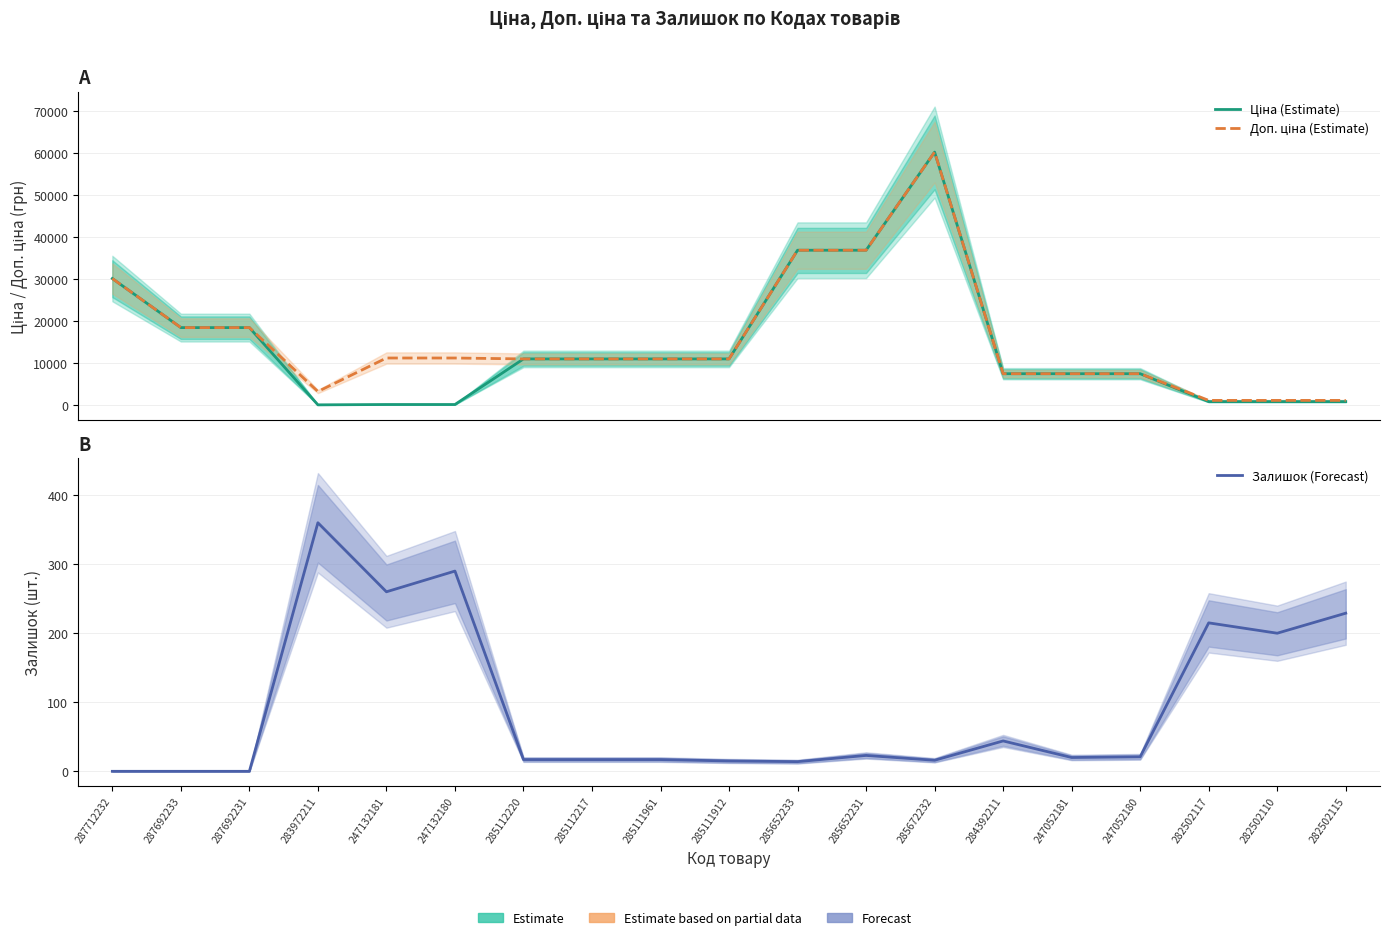

True or false: Ціна (Estimate) and Доп. ціна (Estimate) intersect in this chart.

False